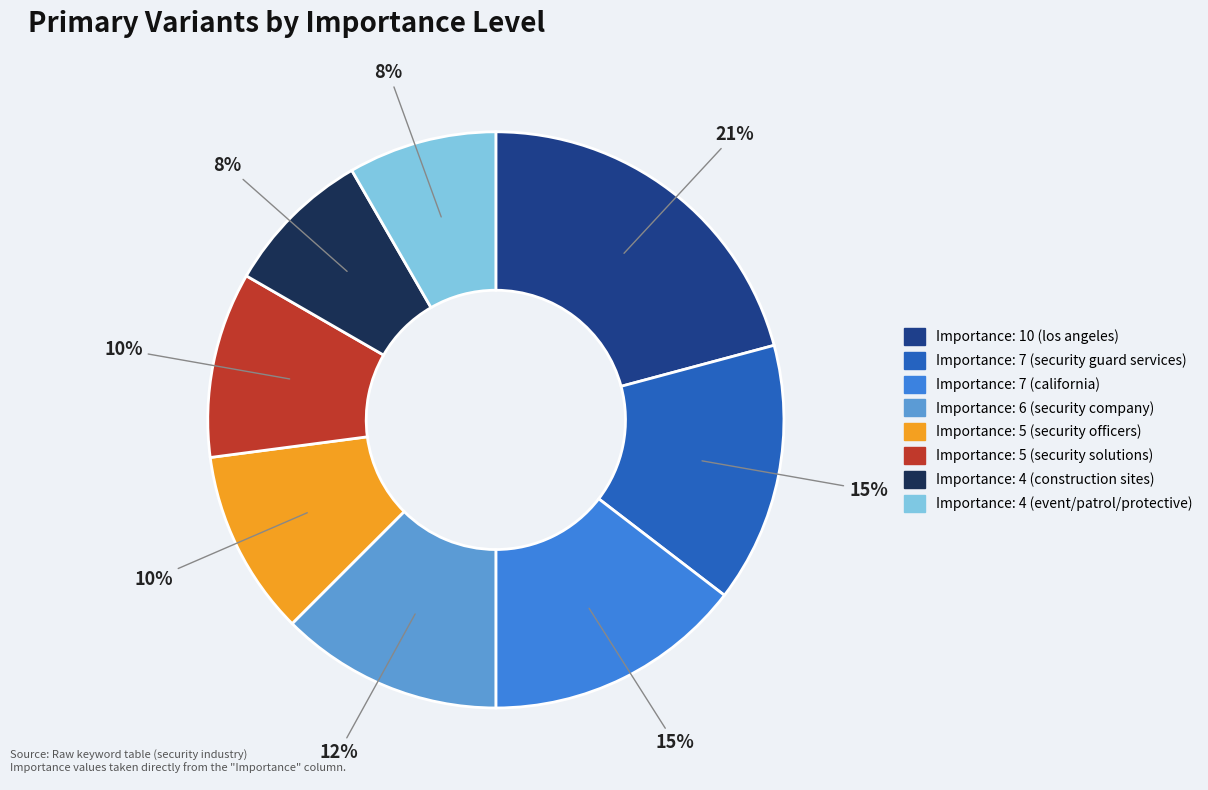

Is there any slice that represents more than half of the pie?

No